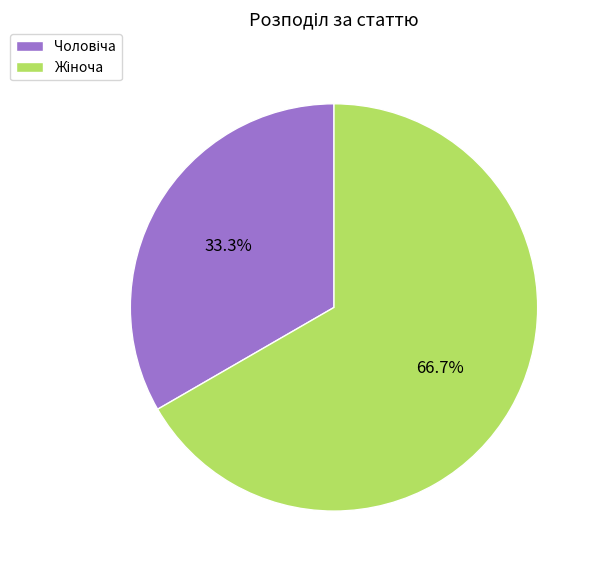

Is there a majority slice in this chart?

Yes